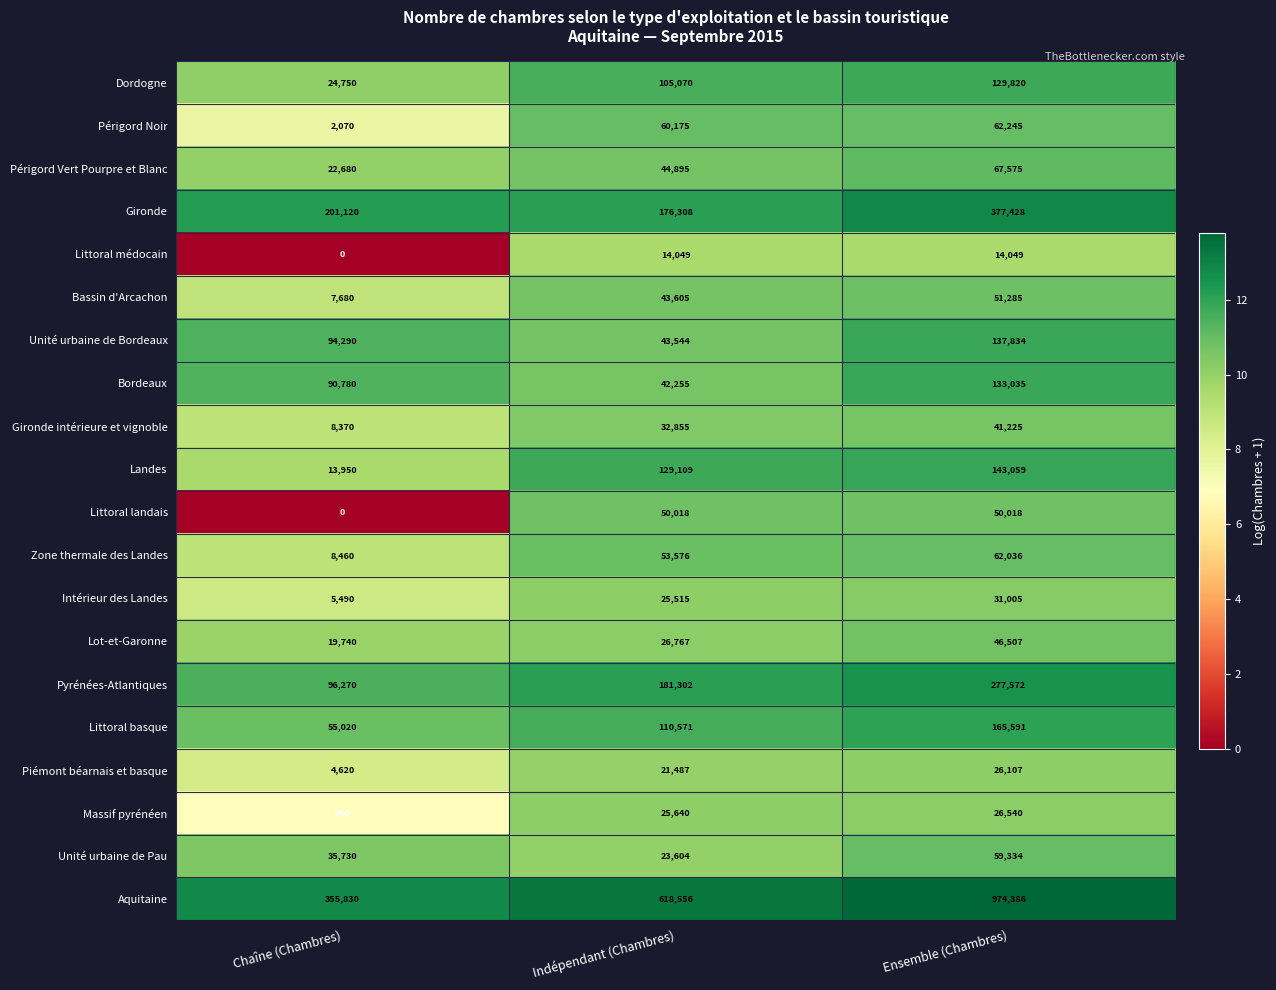

What is the sum of the Pyrénées-Atlantiques values at Indépendant (Chambres) and Ensemble (Chambres)?

458874